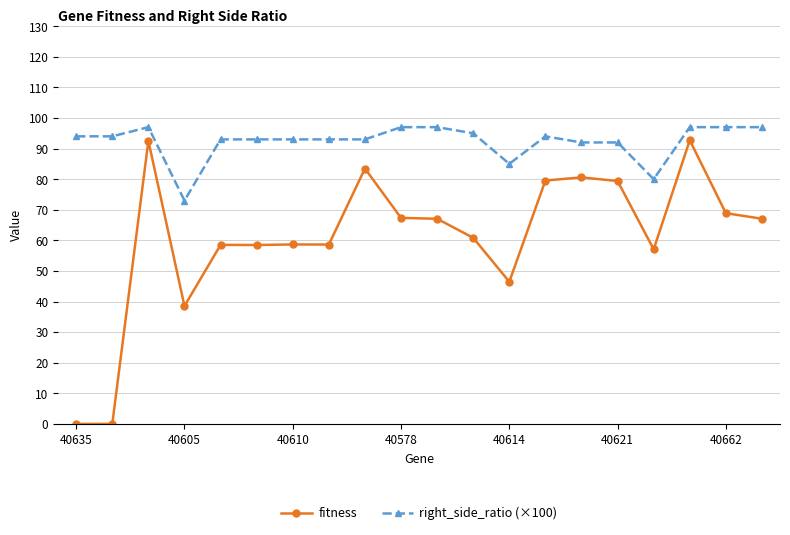

Which series has the largest total across all categories?

right_side_ratio (×100)